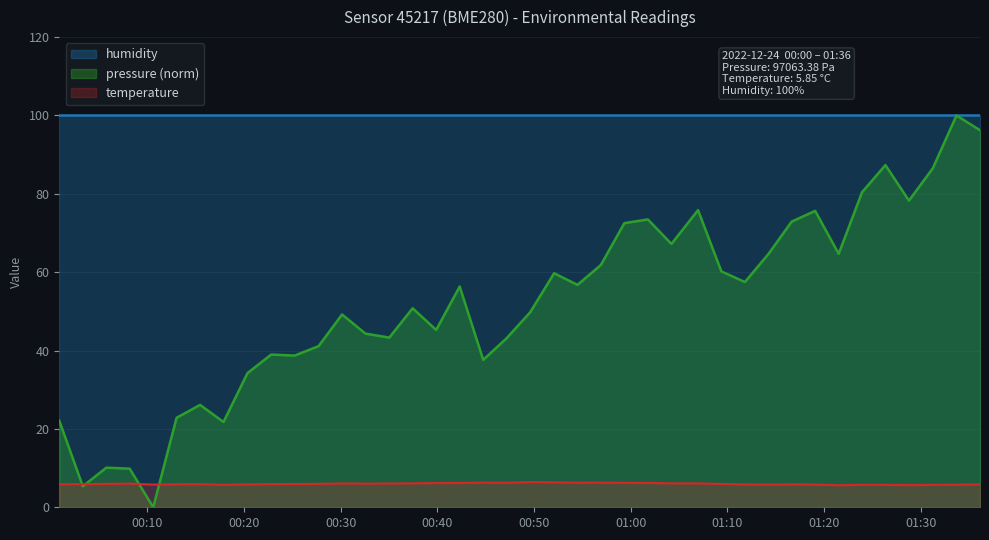

Which series has the largest range (max minus min)?

pressure (norm)